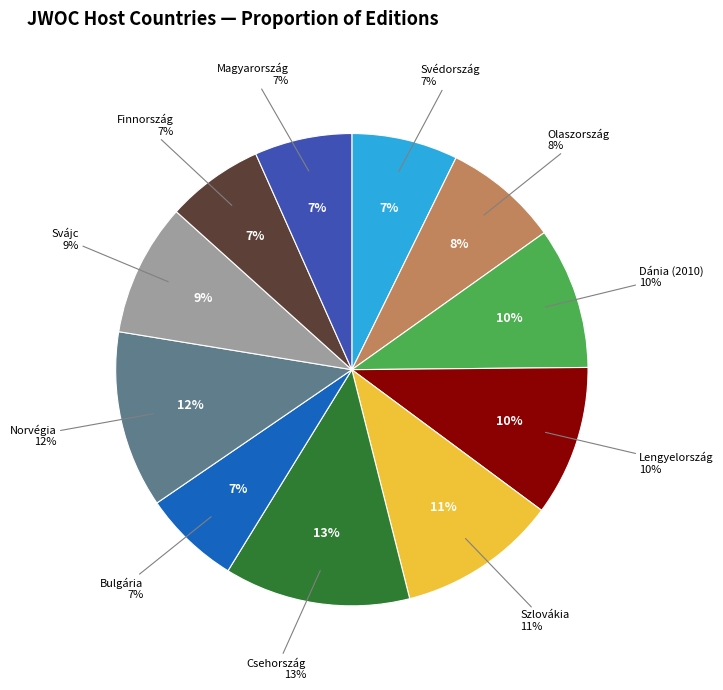

Which slice is the smallest?

Svédország